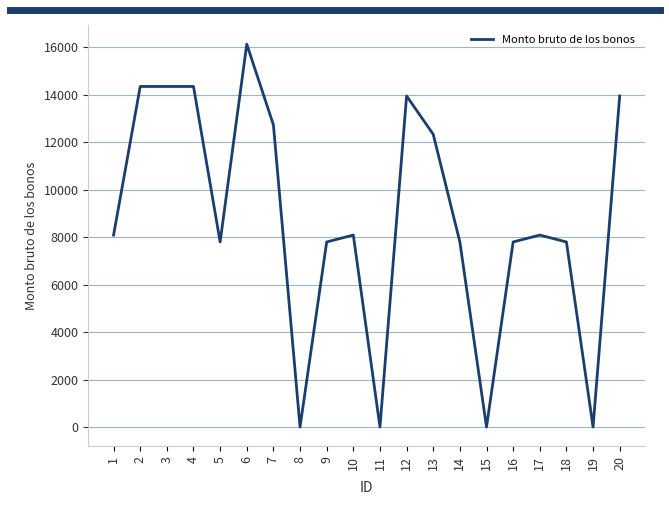

How many lines are shown in the chart?

1